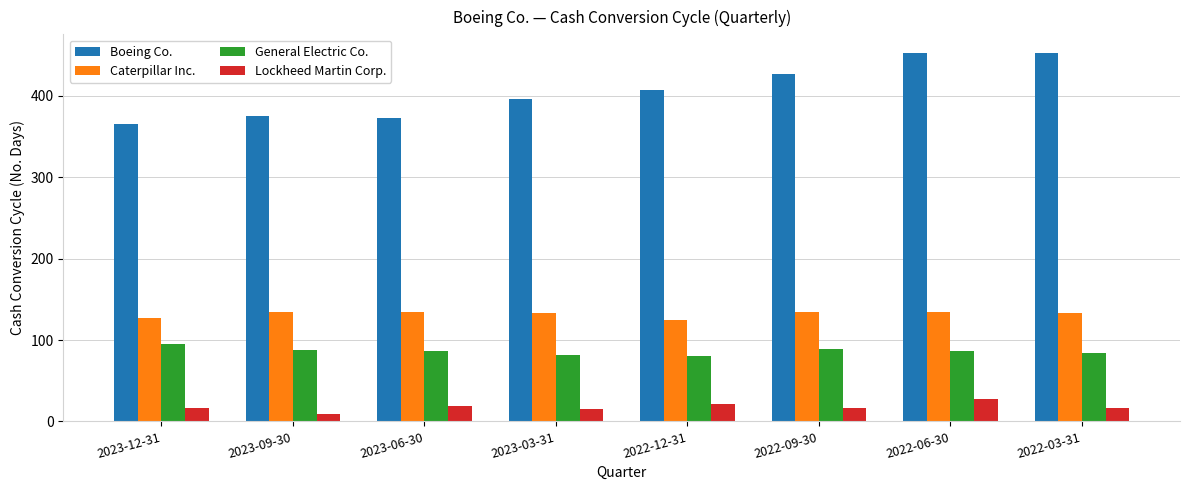

How many bars are there in each group?

4